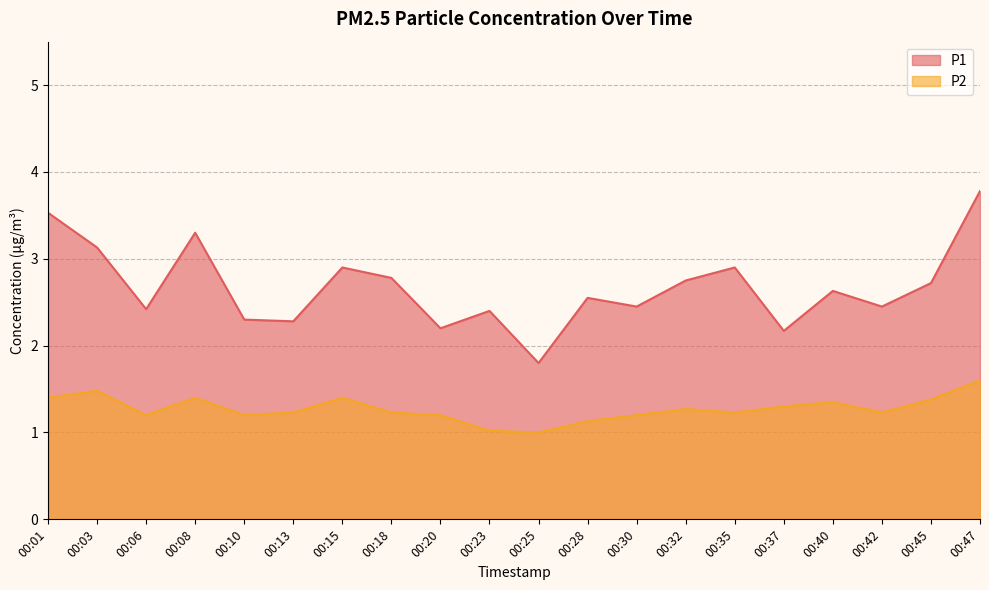

Where is the first local maximum for P2?

00:03